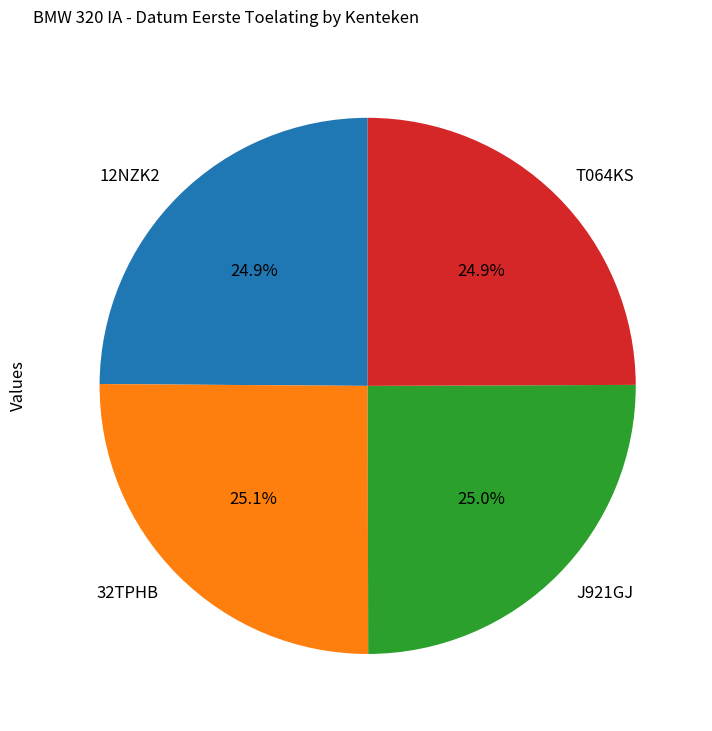

True or false: 32TPHB accounts for 25% of the total.

True